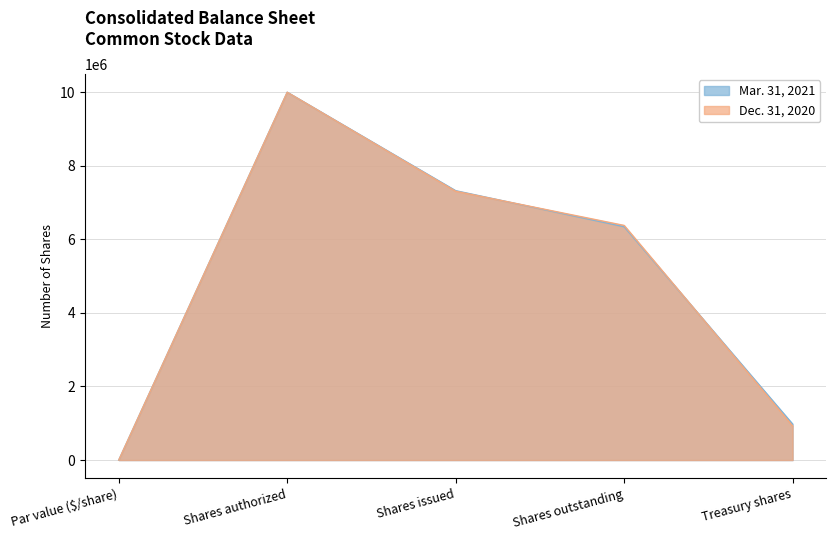

What is the value of the Mar. 31, 2021 point at the 5th from the left?

978830